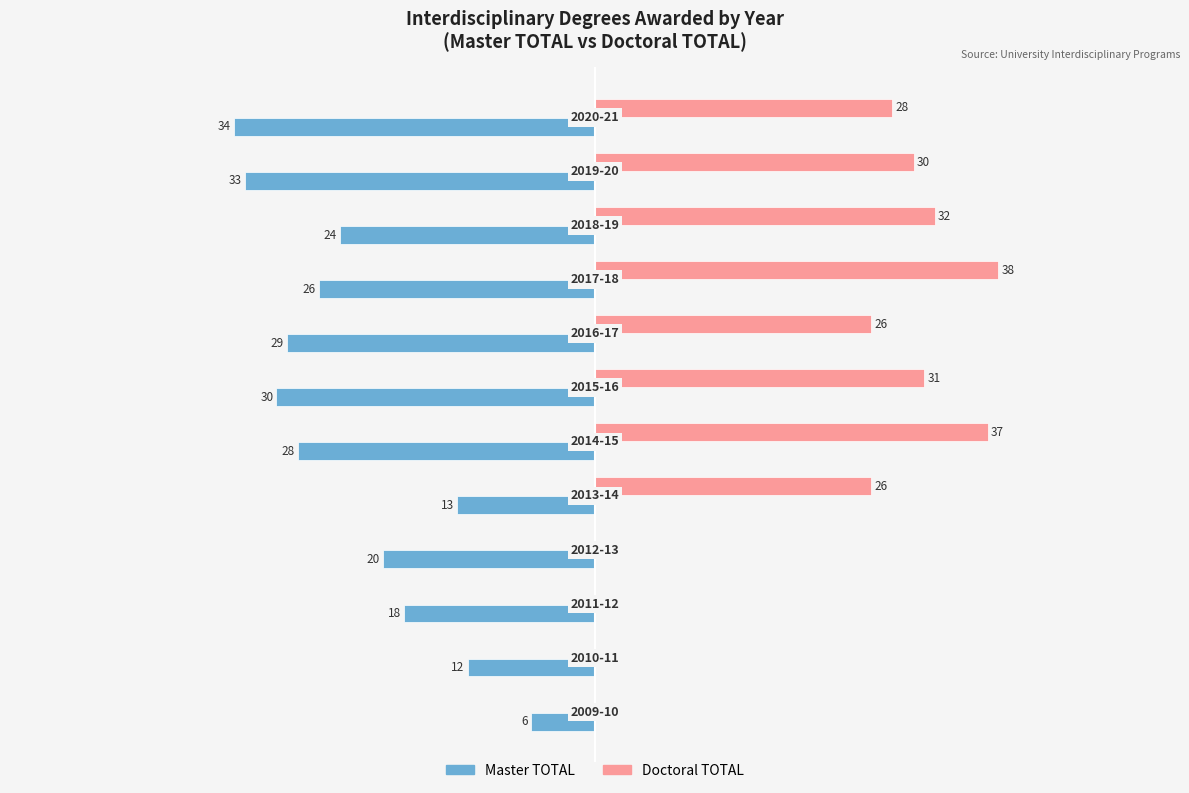

Which series has the largest total across all categories?

Doctoral TOTAL